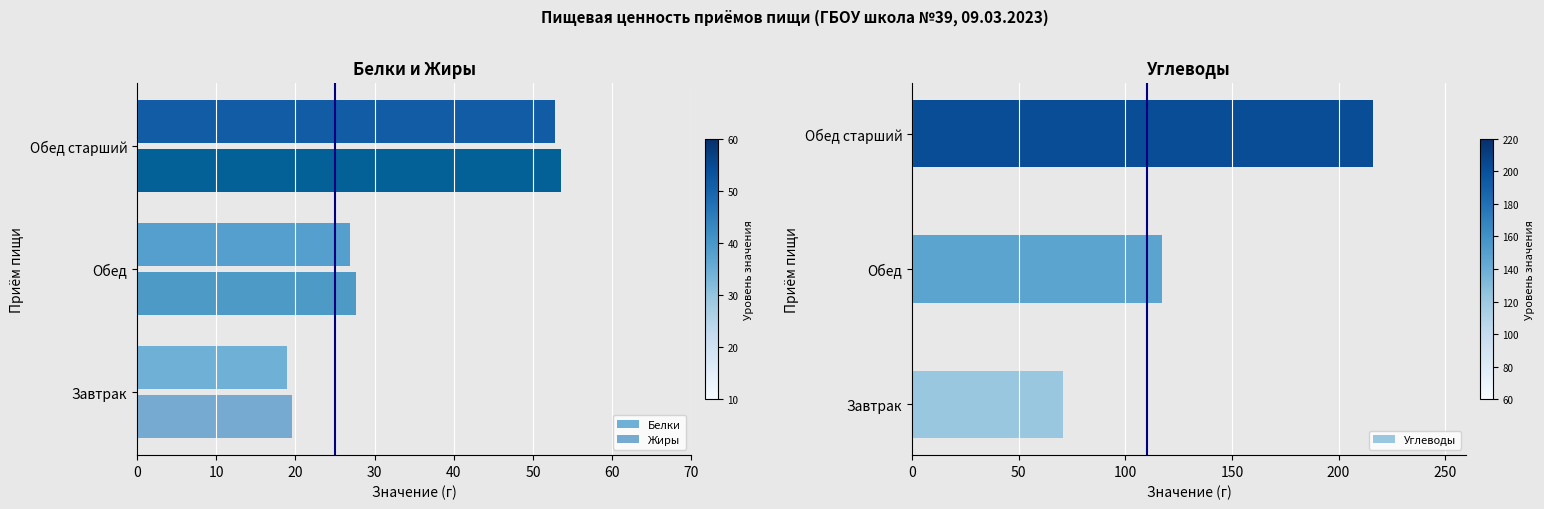

What is the lowest value of the Жиры series?

19.6